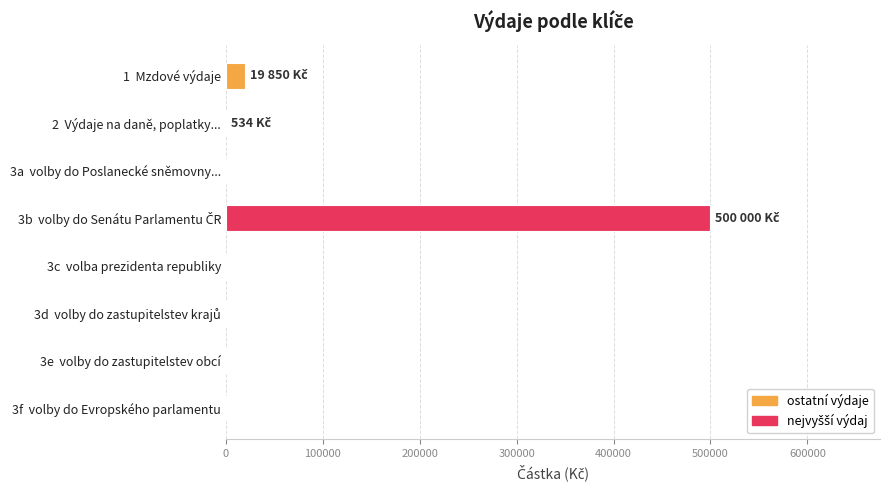

Is it true that the value at 3e  volby do zastupitelstev obcí is 0?

True